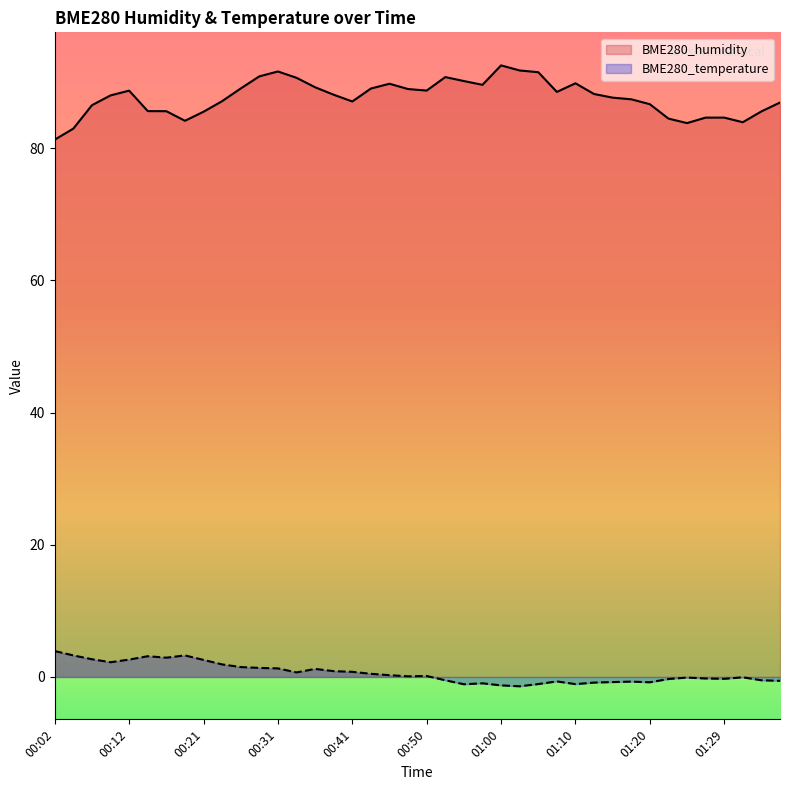

True or false: BME280_temperature and BME280_humidity cross at least once.

False